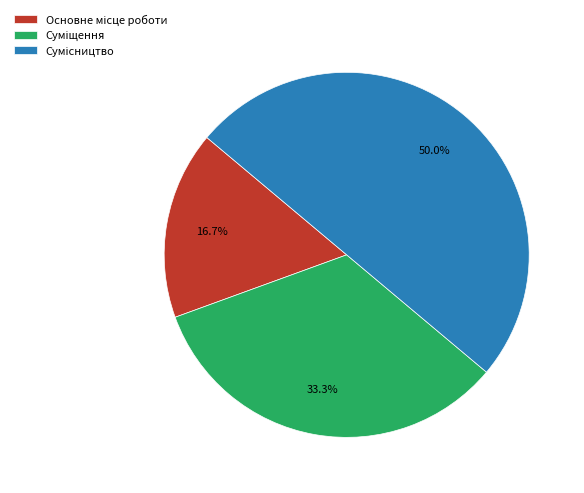

To the nearest percent, what is the average slice percentage?

33%